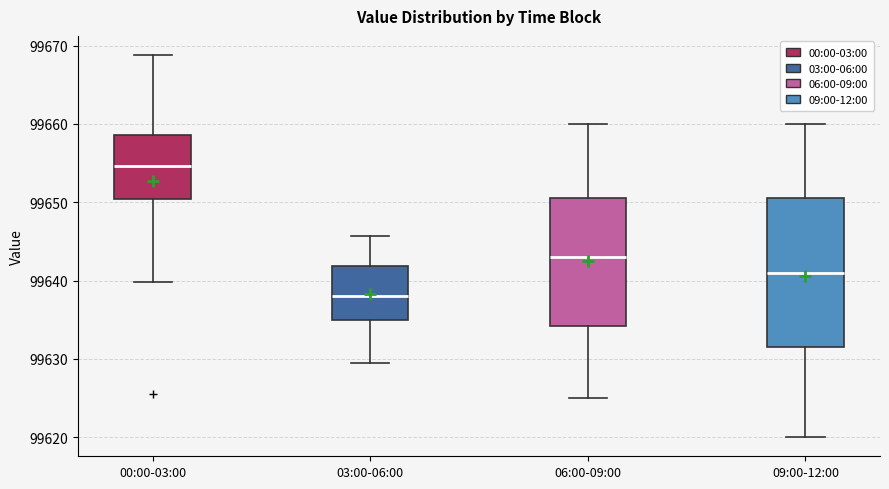

Reading left to right, read every box against the y-axis: the position of its median line, the range the box covers, and the ends of its whiskers. The values are not printed on the chart, so give them approximately, as read against the axis.

00:00-03:00: median 99655, box 99650 to 99659, whiskers 99640 to 99669
03:00-06:00: median 99638, box 99635 to 99642, whiskers 99630 to 99646
06:00-09:00: median 99643, box 99634 to 99651, whiskers 99625 to 99660
09:00-12:00: median 99641, box 99632 to 99651, whiskers 99620 to 99660